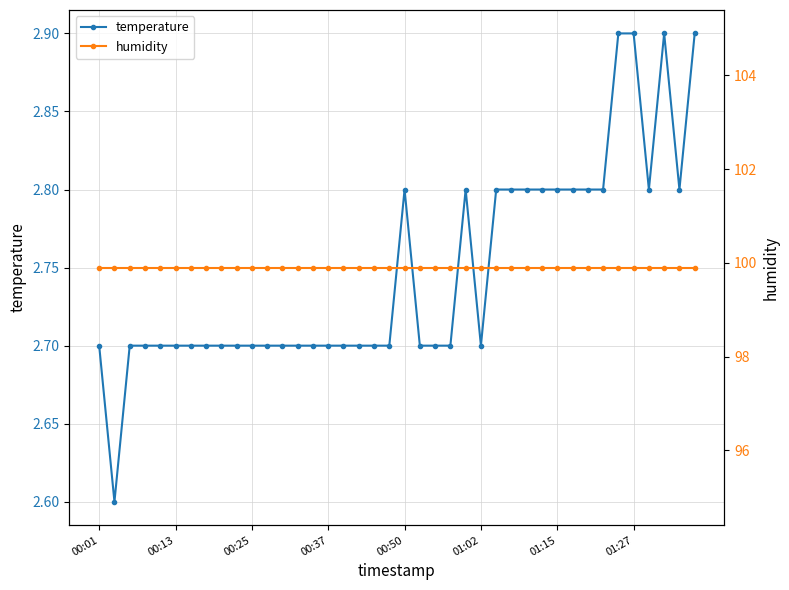

True or false: humidity and temperature cross at least once.

False